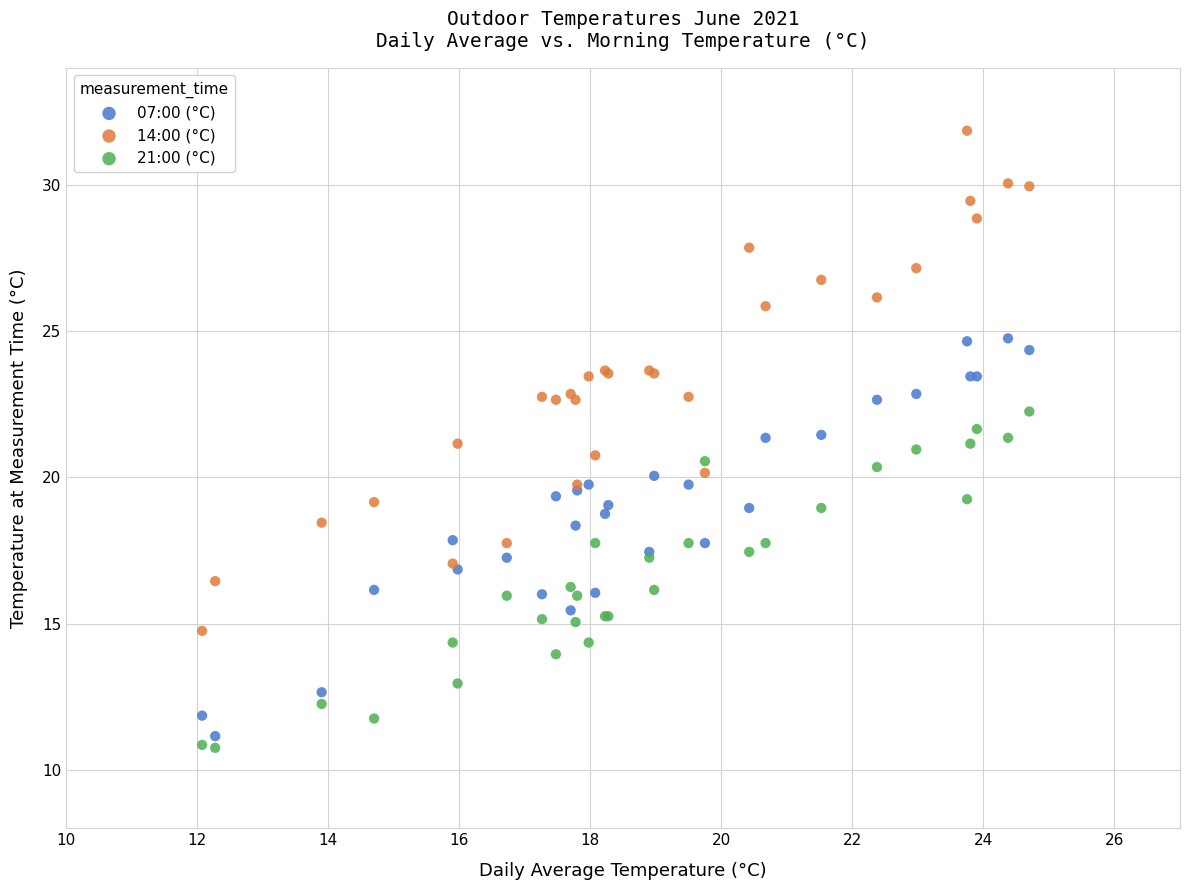

Which series contains the highest Y value?

14:00 (°C)